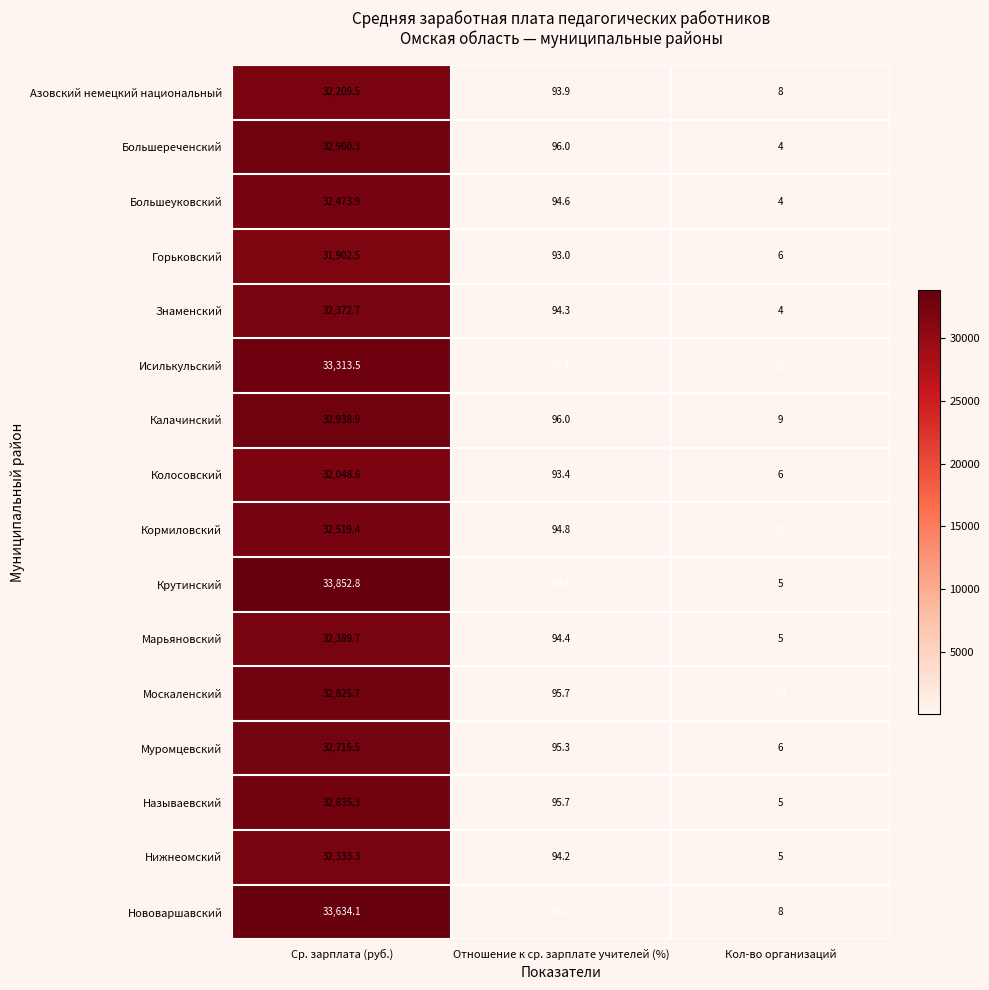

At which category is the sum across all series the highest?

Ср. зарплата (руб.)